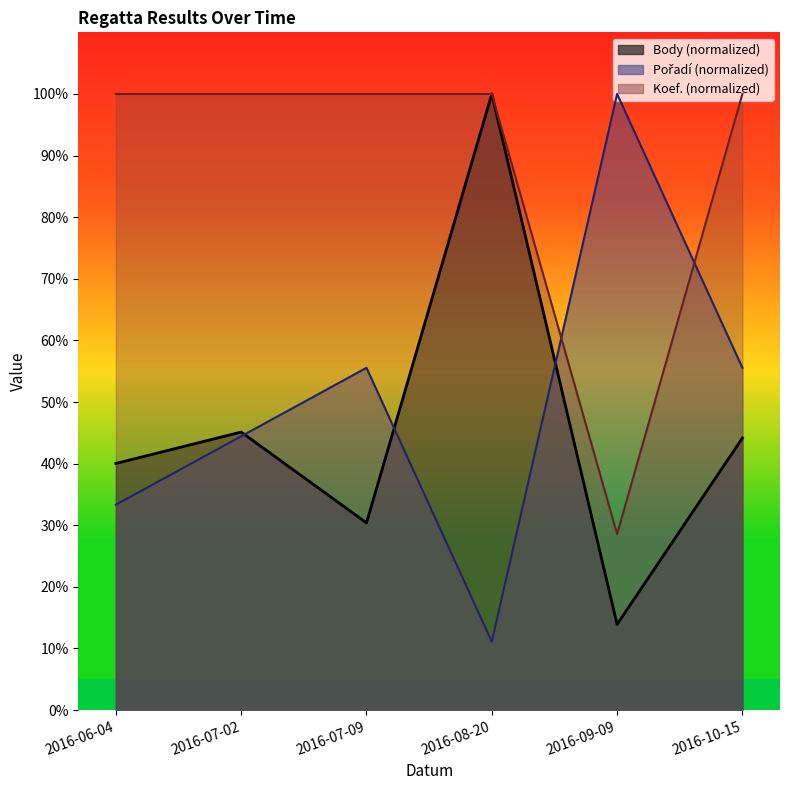

After their last crossing, which series has the higher values: Koef. or Pořadí?

Koef.